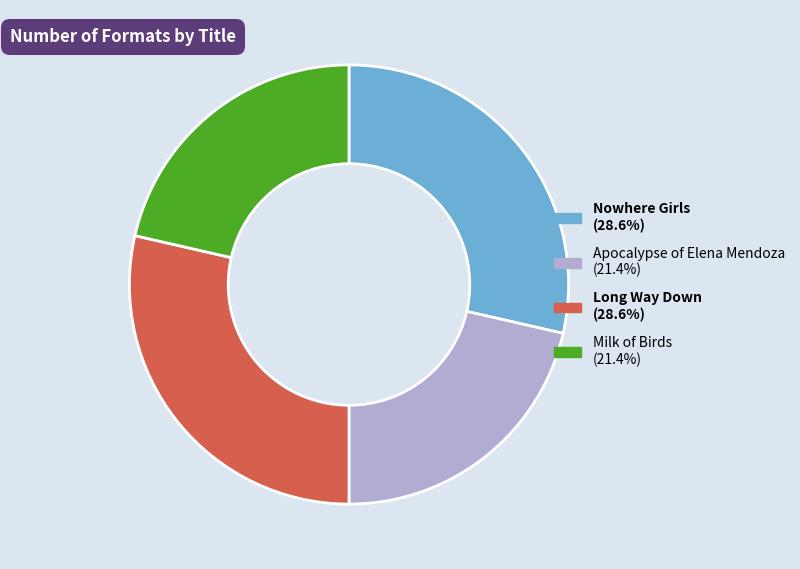

True or false: Apocalypse of Elena Mendoza accounts for 9% of the total.

False